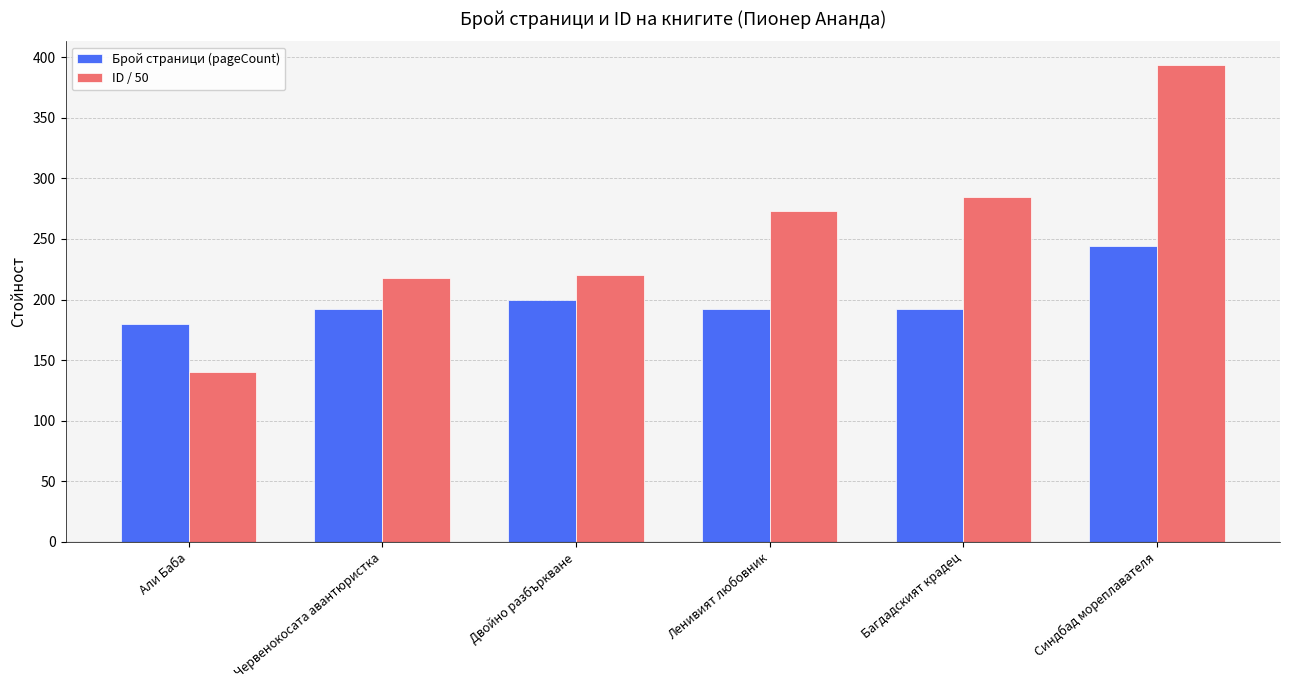

At how many categories does at least one series exceed 168?

6